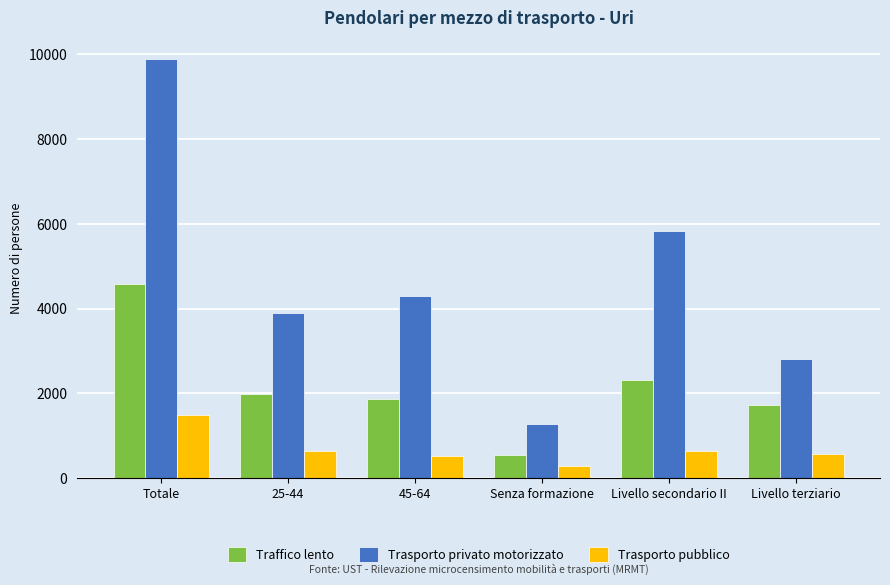

At which label does Traffico lento first exceed 1977?

Totale